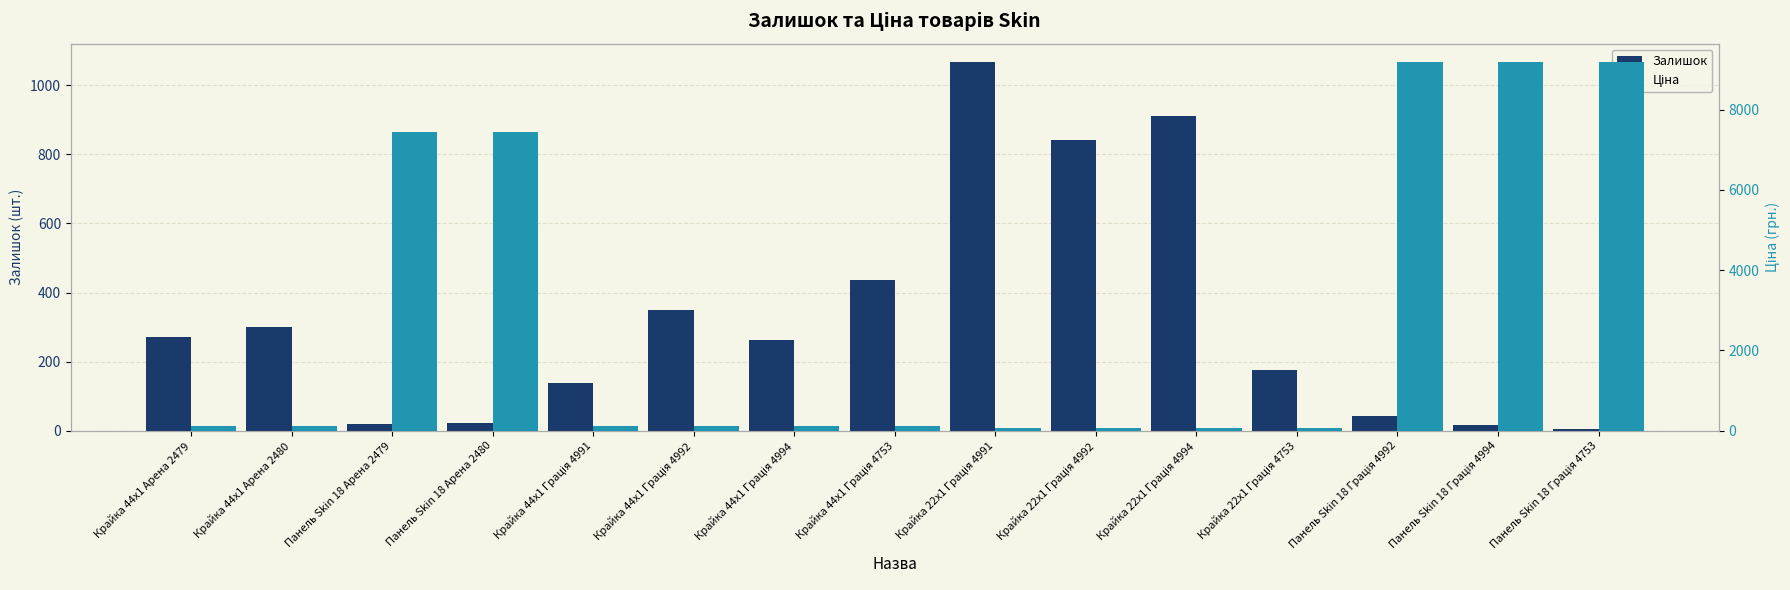

Which series has the largest total across all categories?

Ціна